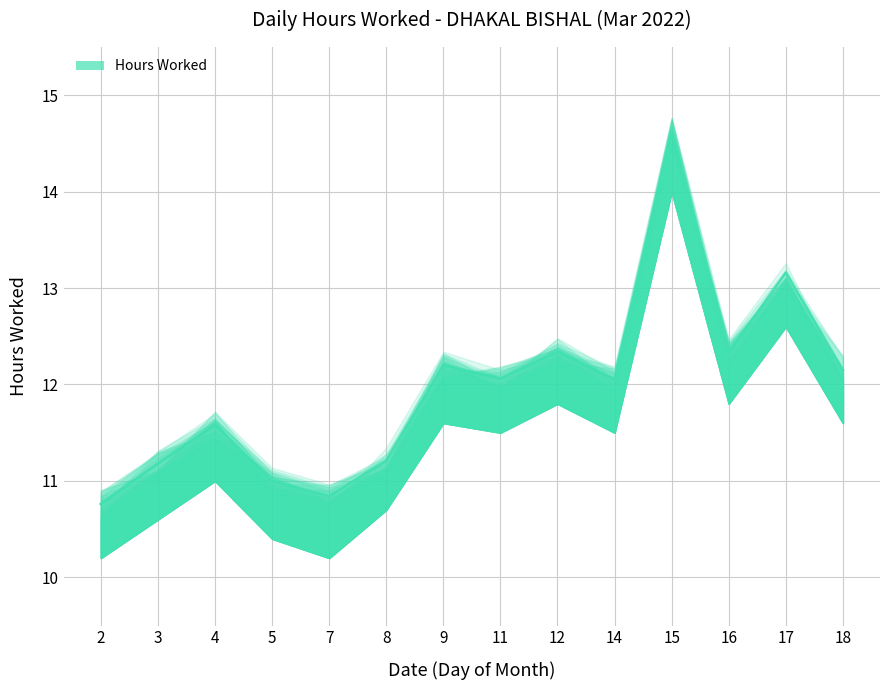

How many interior local valleys (lower than both neighbors) does the data have?

4